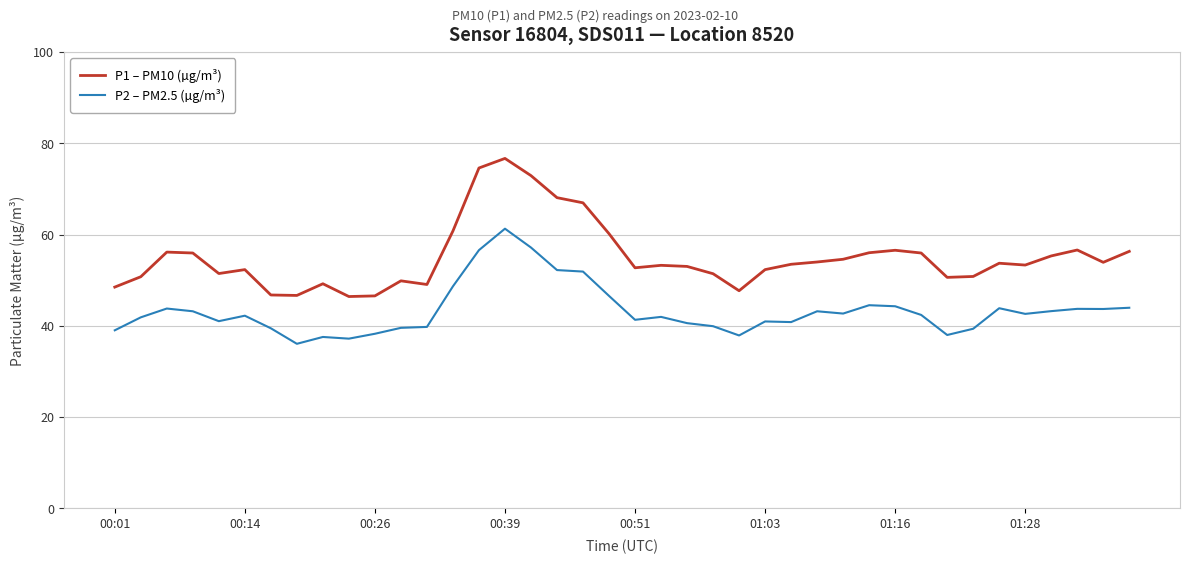

True or false: P1 – PM10 (µg/m³) and P2 – PM2.5 (µg/m³) intersect in this chart.

False